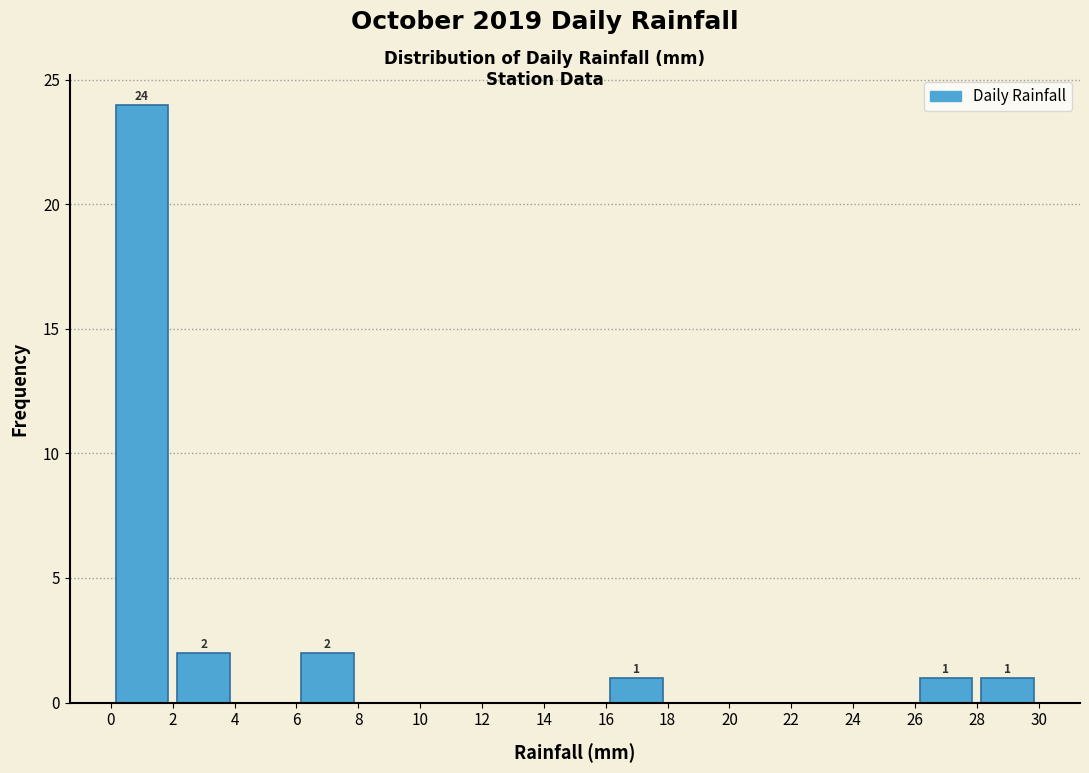

Which range on the x-axis has the tallest bar?

0 to 2